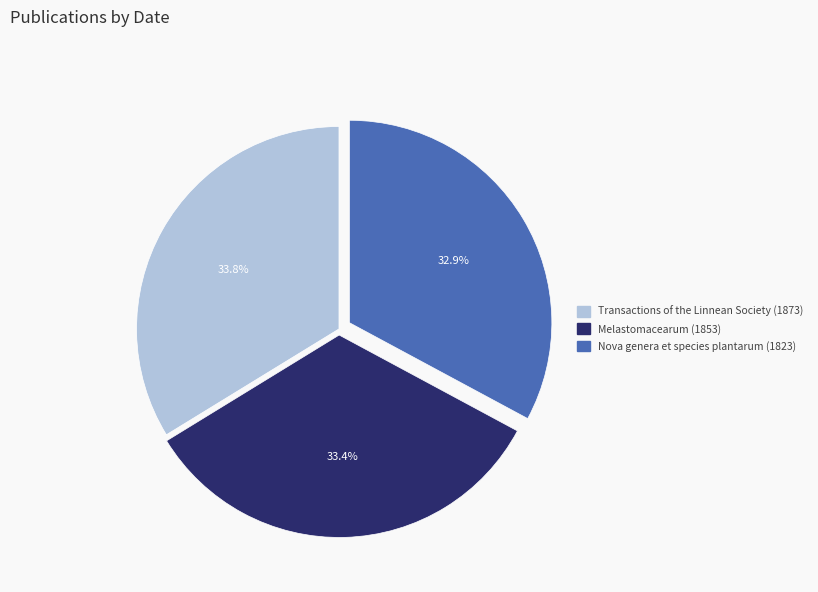

Is there any slice that represents more than half of the pie?

No